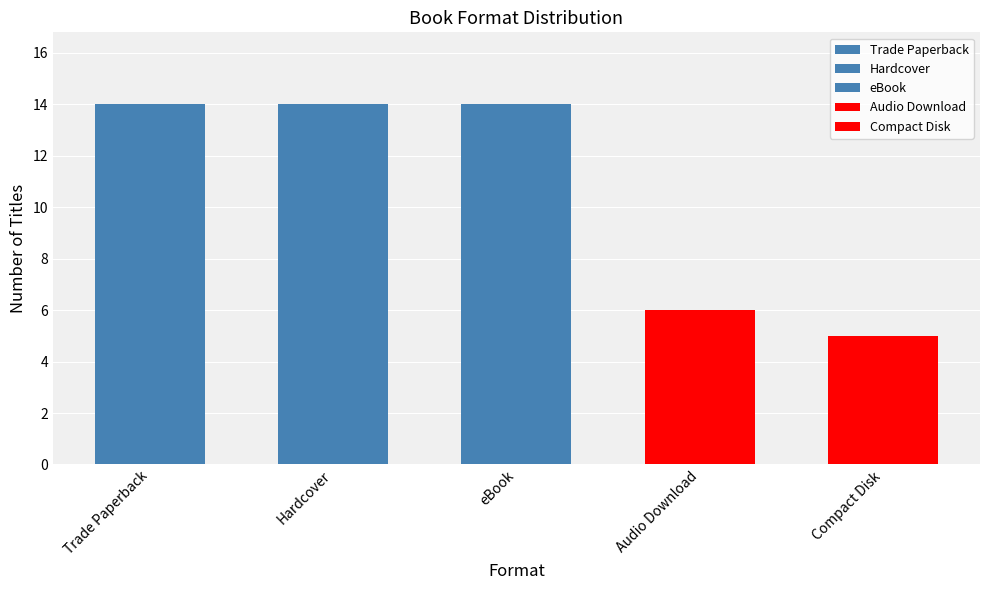

Rank the categories by value from lowest to highest.

Compact Disk, Audio Download, Trade Paperback, Hardcover, eBook